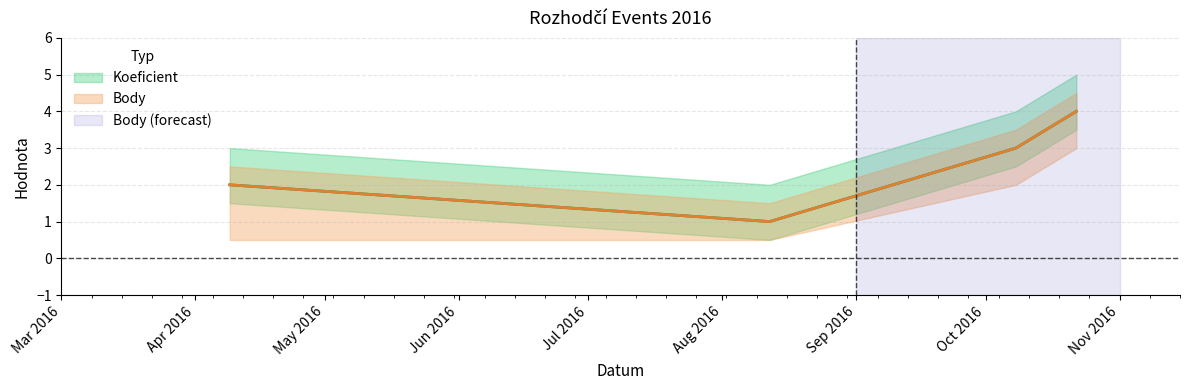

In Koeficient, how many points are lower than both neighbors (excluding endpoints)?

1